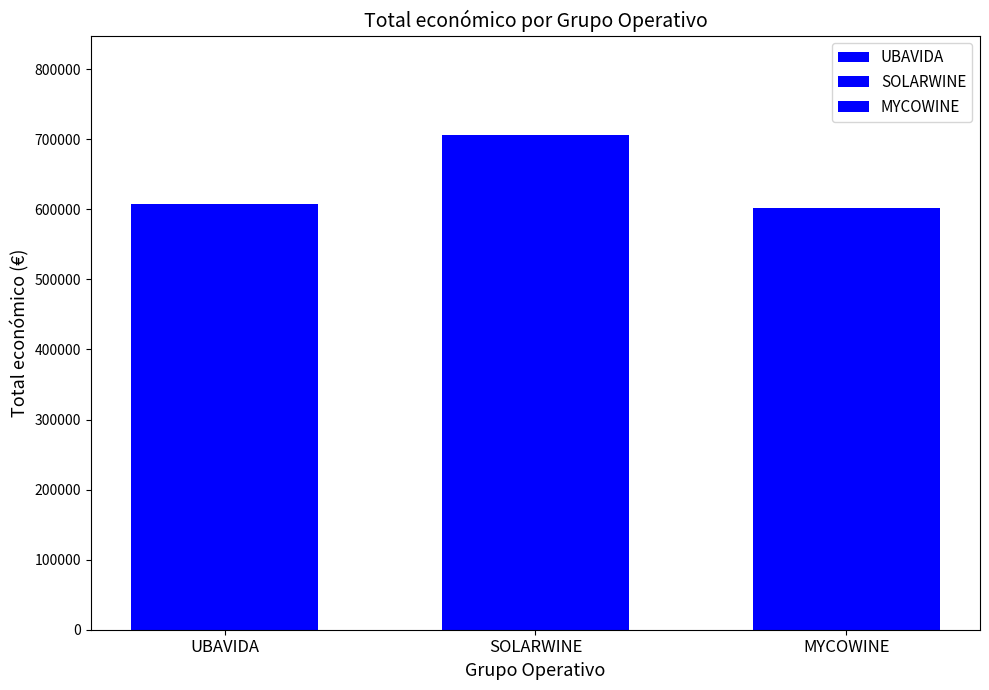

How many series are shown in this chart?

3